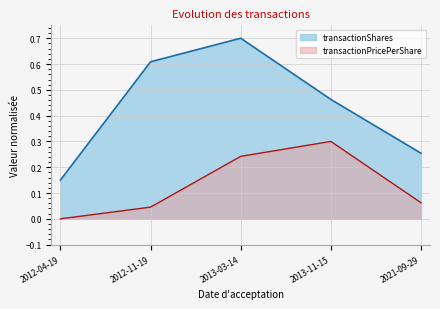

What is the value of the transactionShares point at the 2nd from the left?

0.6